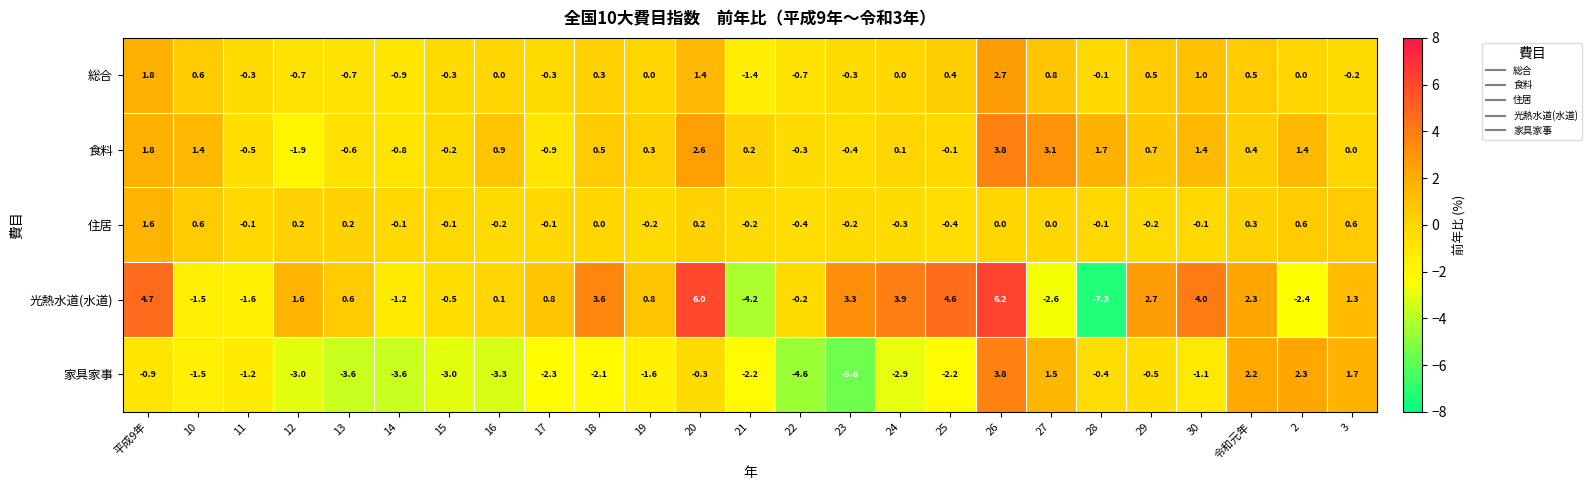

Is it true that 家具家事 equals -2.2 at 25?

True